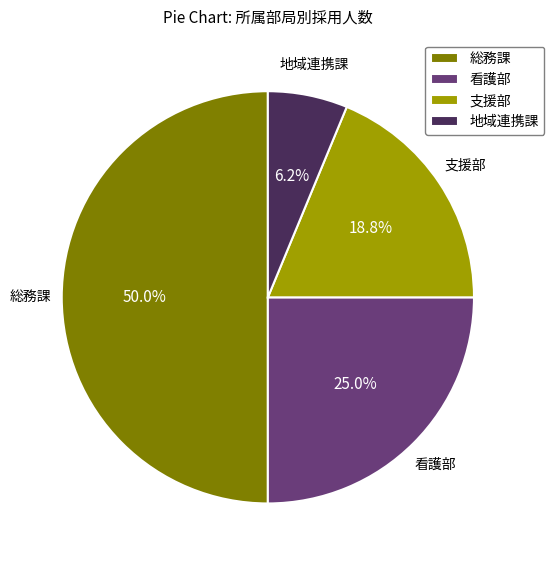

To the nearest percent, what is the difference between the largest and smallest slice percentages?

44%